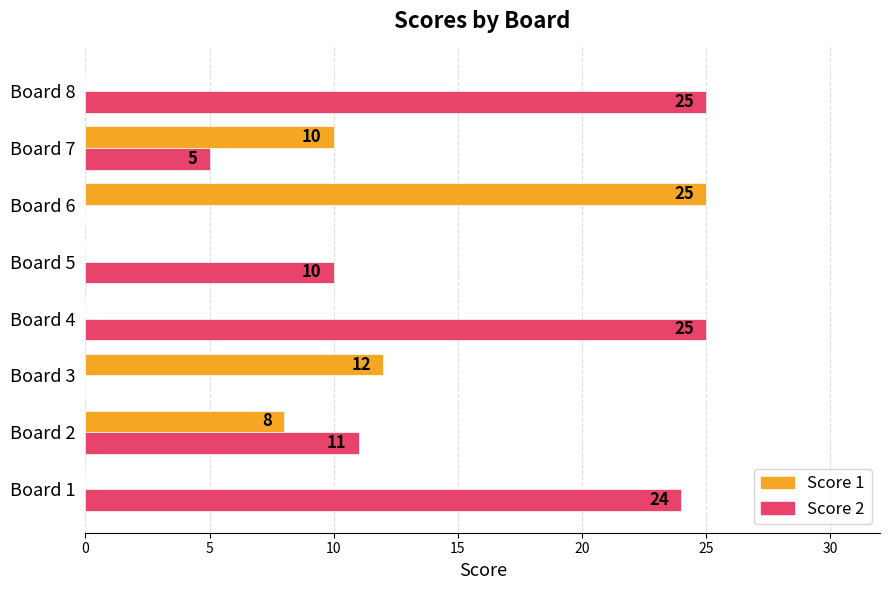

What is the maximum value for Score 2?

25